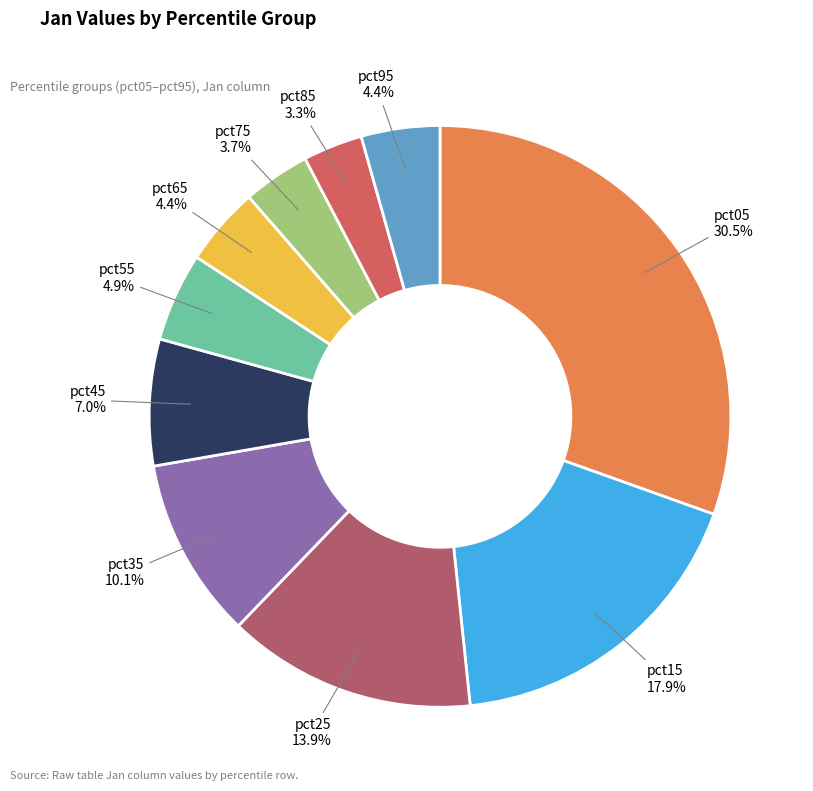

To the nearest percent, what portion does pct35 represent?

10%